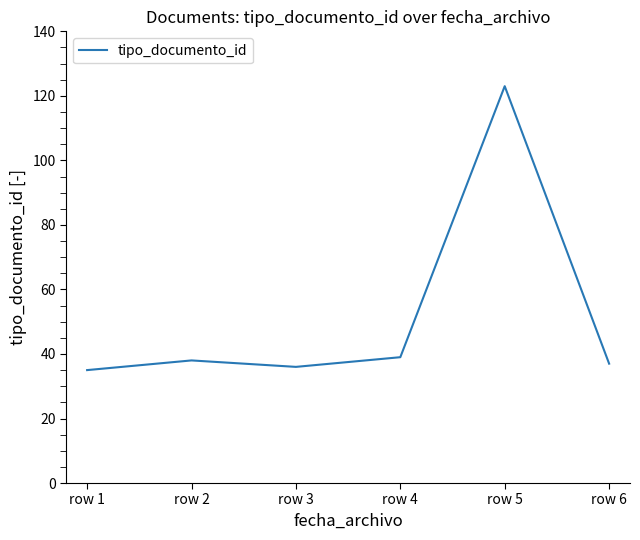

Is it true that the value at row 4 is 39?

True